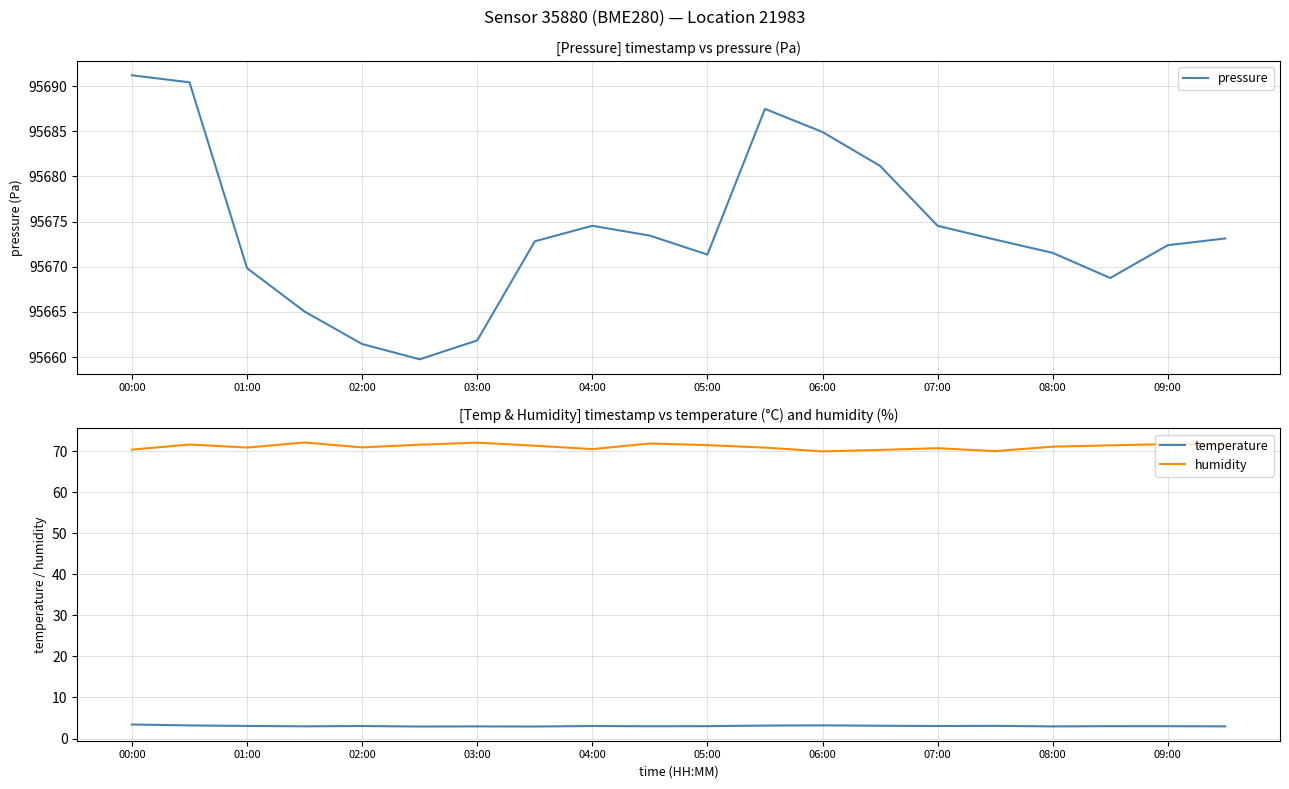

What is the difference between the highest and lowest values at 00:00?

95687.8